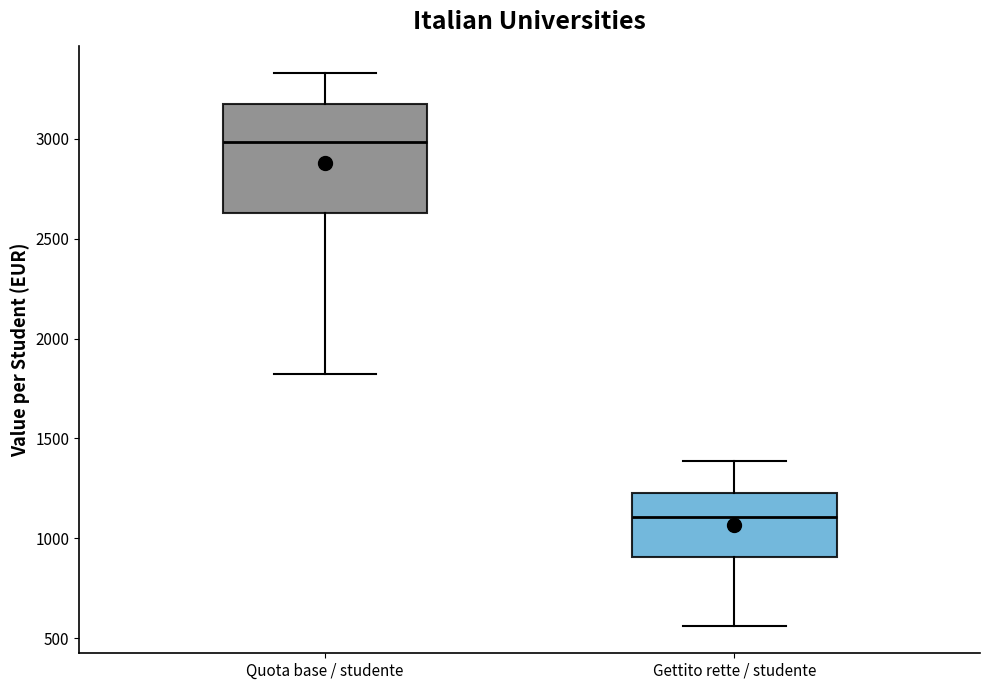

Which box has the lowest median line?

Gettito rette / studente